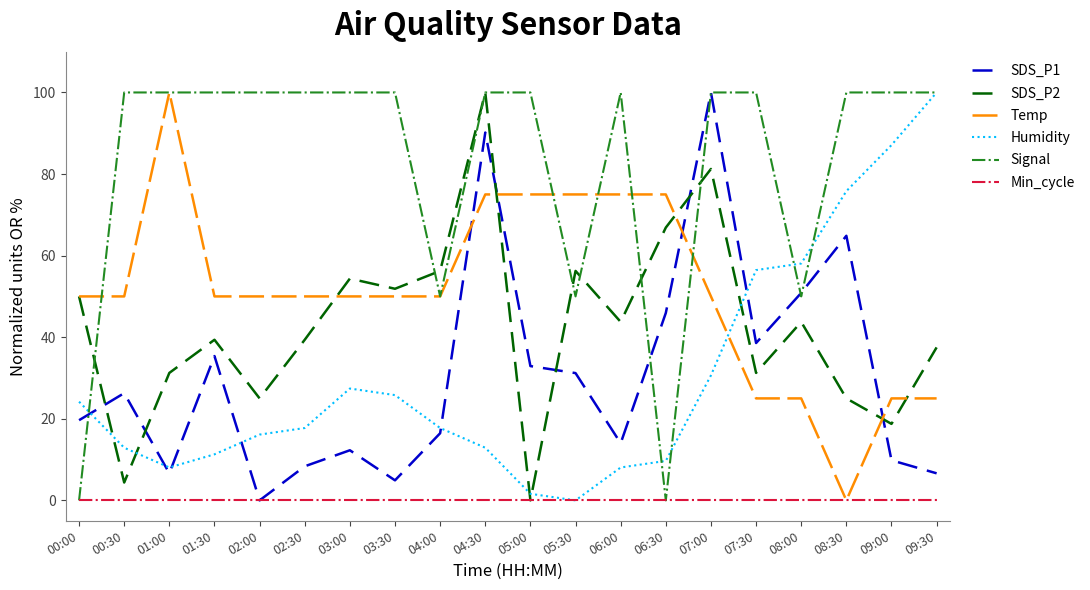

What are all the series names shown in the legend?

SDS_P1, SDS_P2, Temp, Humidity, Signal, Min_cycle